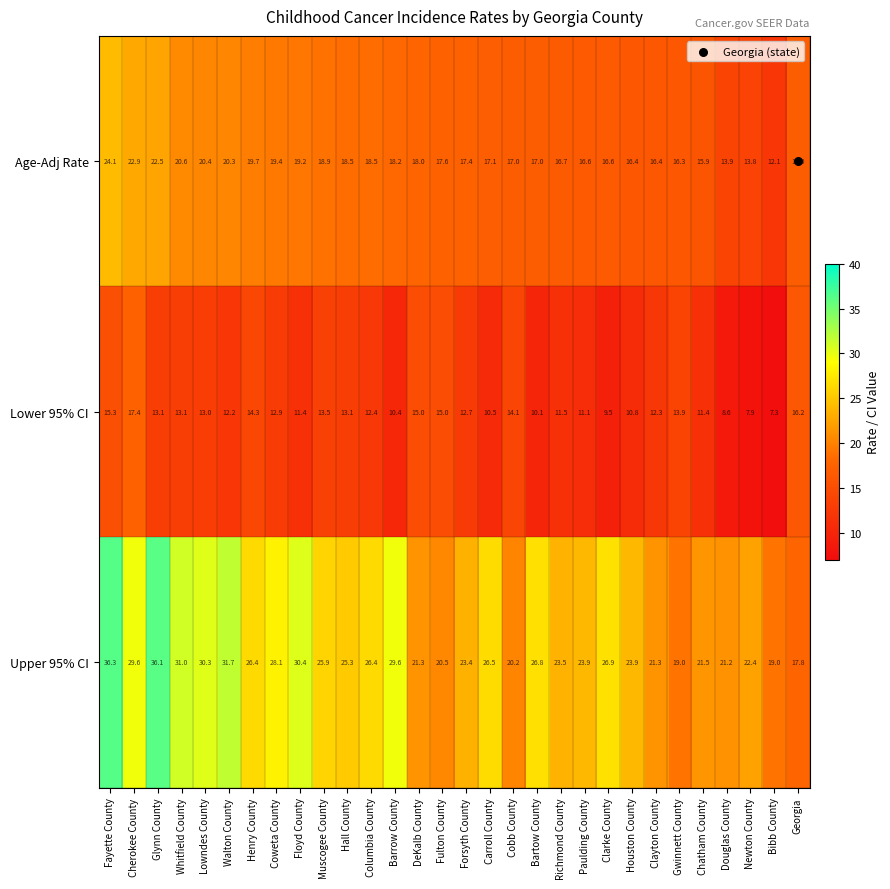

List the series in order of their overall mean, lowest first.

Lower 95% CI, Age-Adj Rate, Upper 95% CI